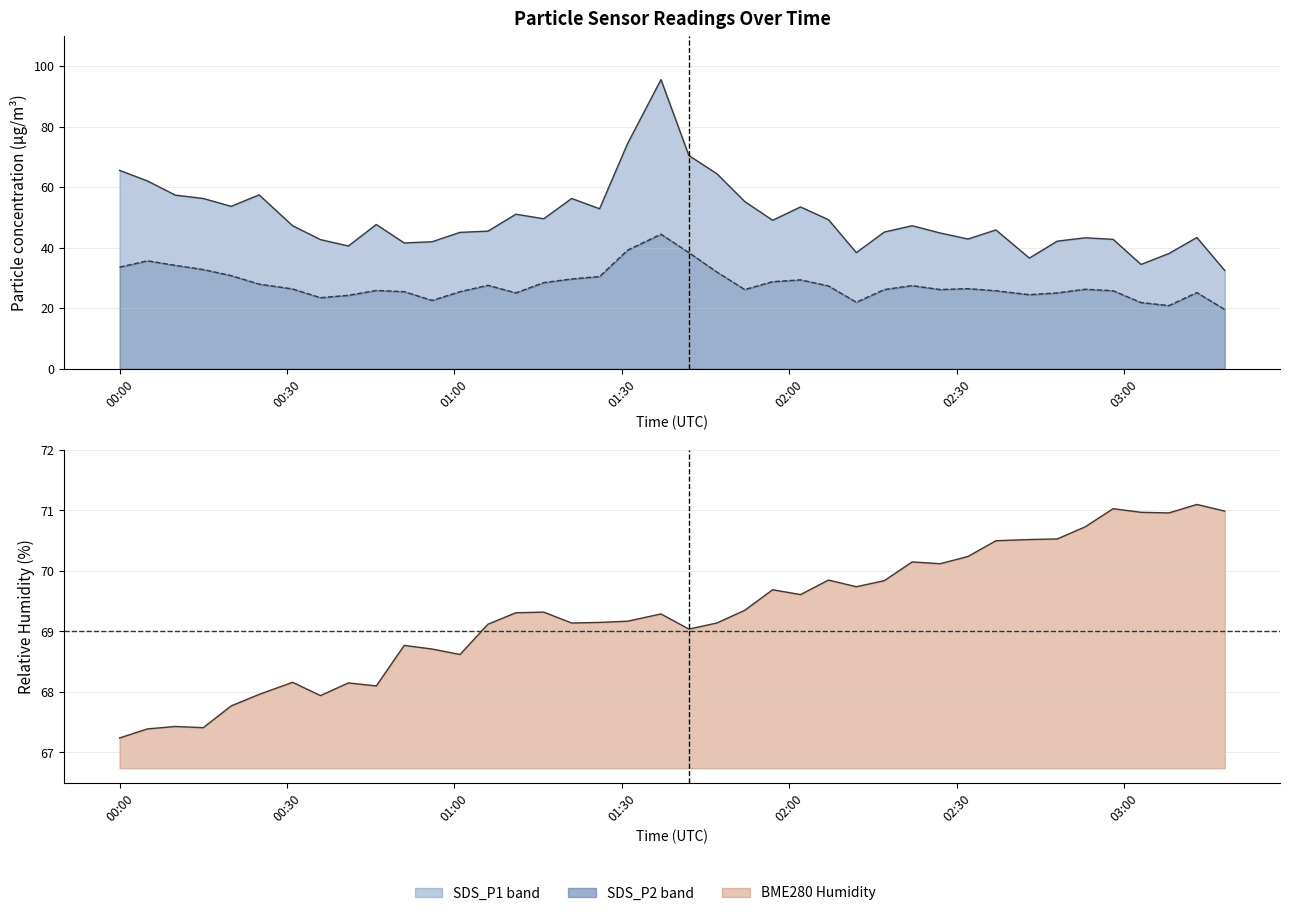

What are all the series names shown in the legend?

SDS_P1, SDS_P2, BME280_humidity